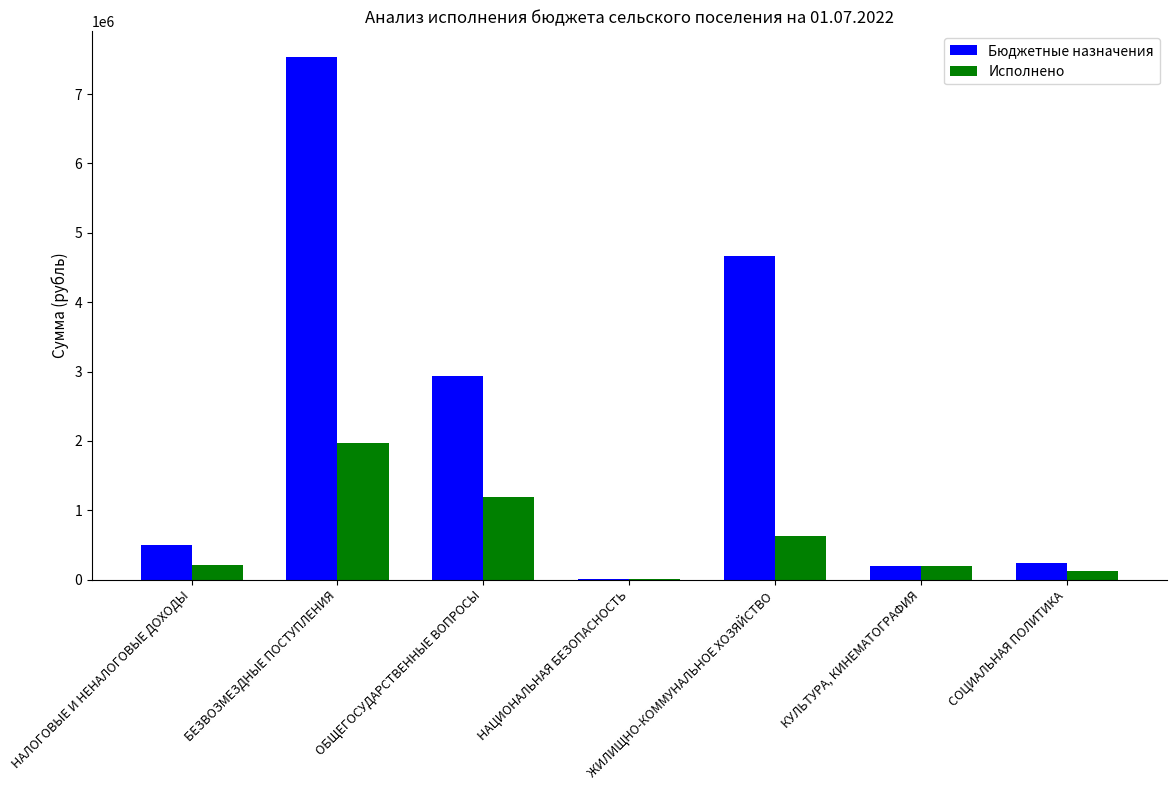

How many values in the Исполнено series exceed 212953?

4